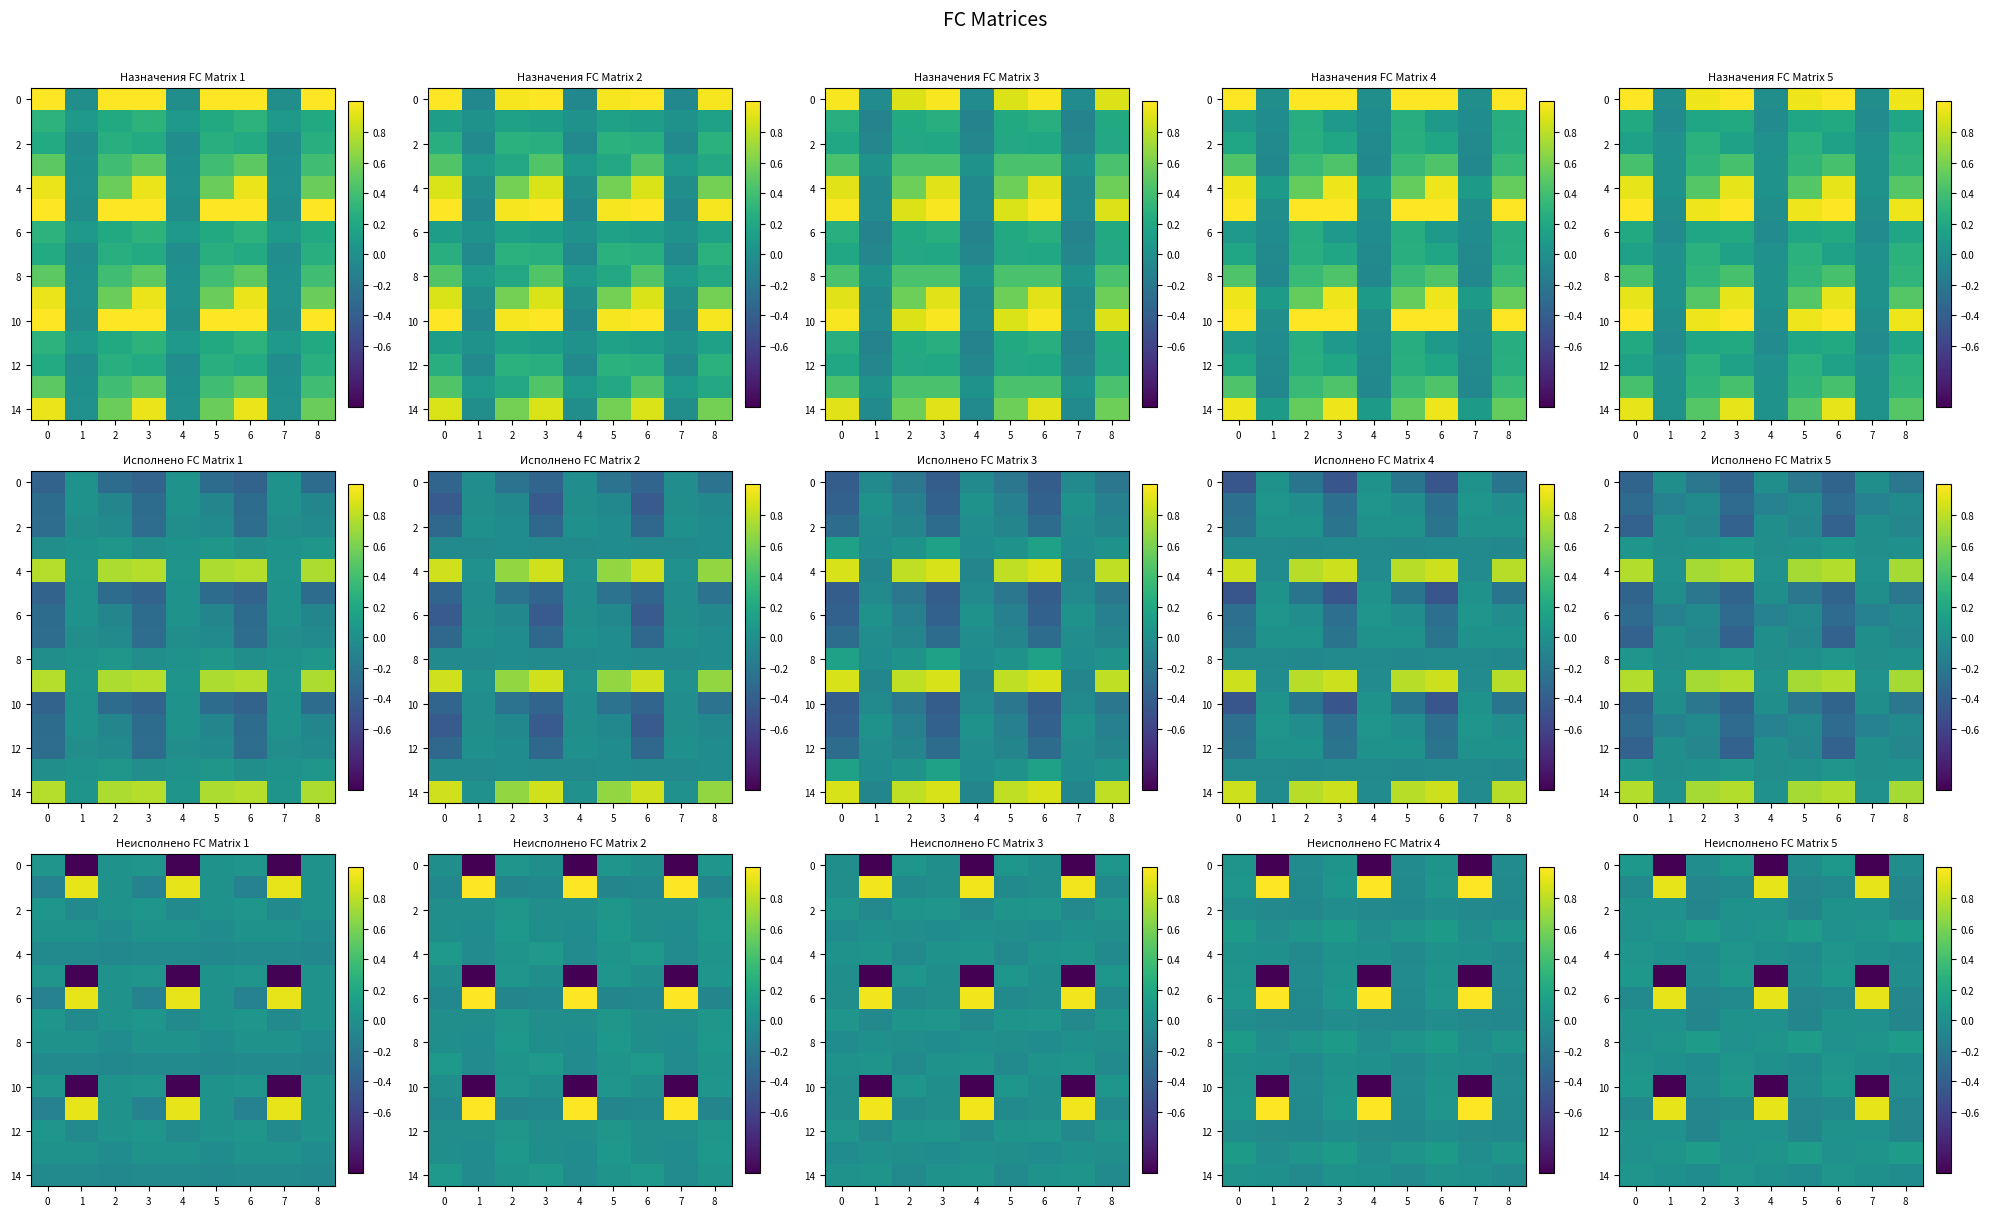

How many categories are shown in the chart?

9